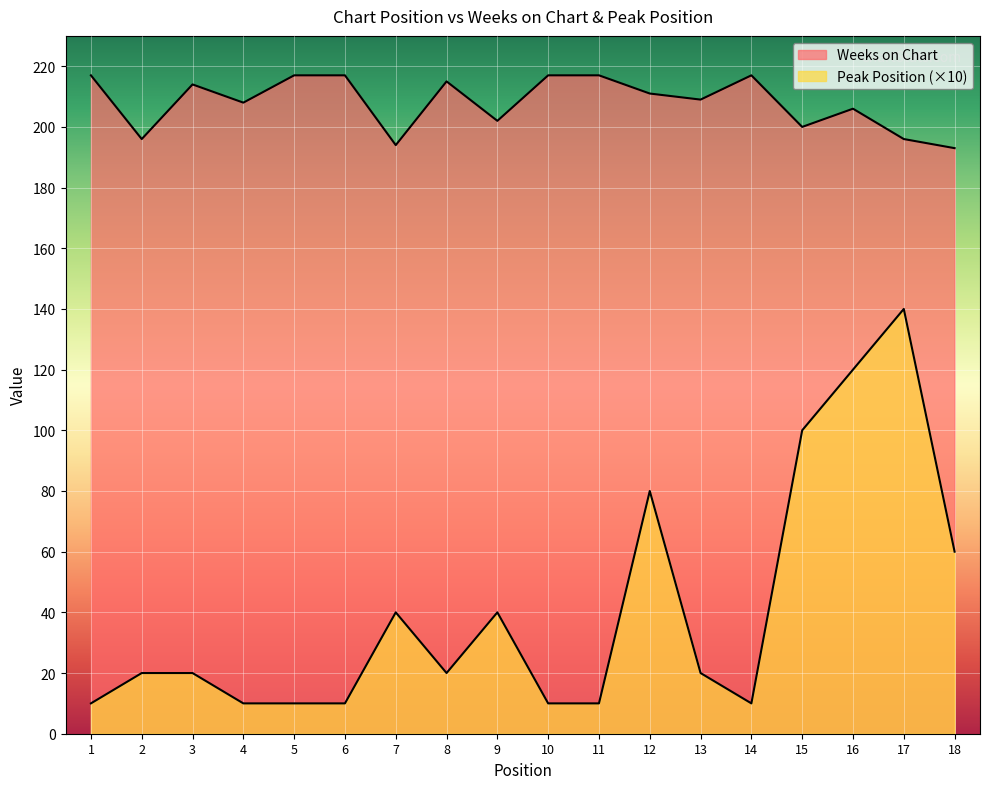

The value of Peak Position at 5 is 10. True or false?

True